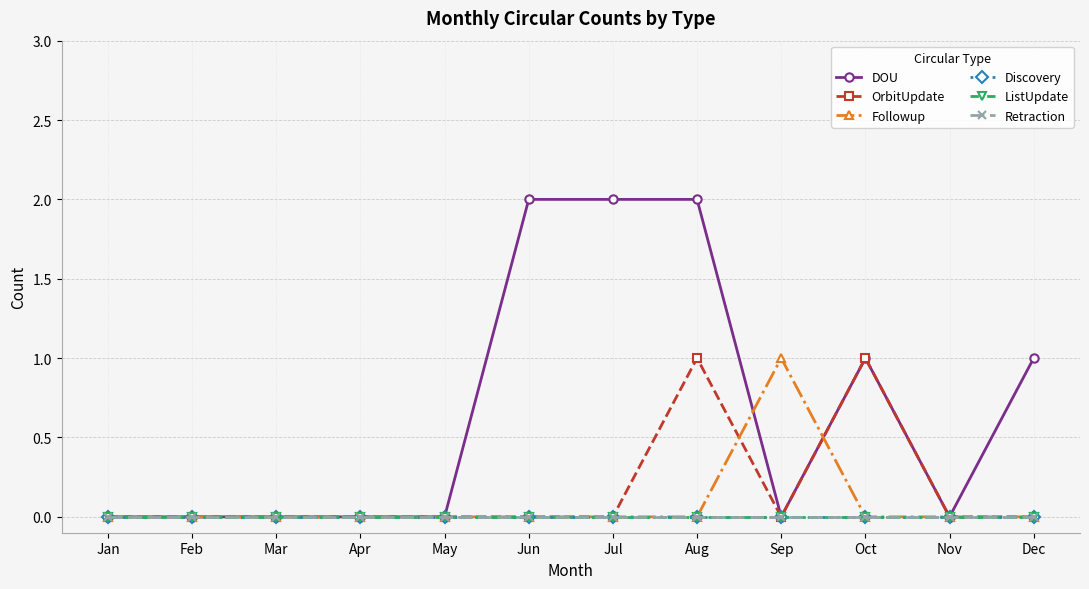

Does the chart have visible grid lines?

Yes